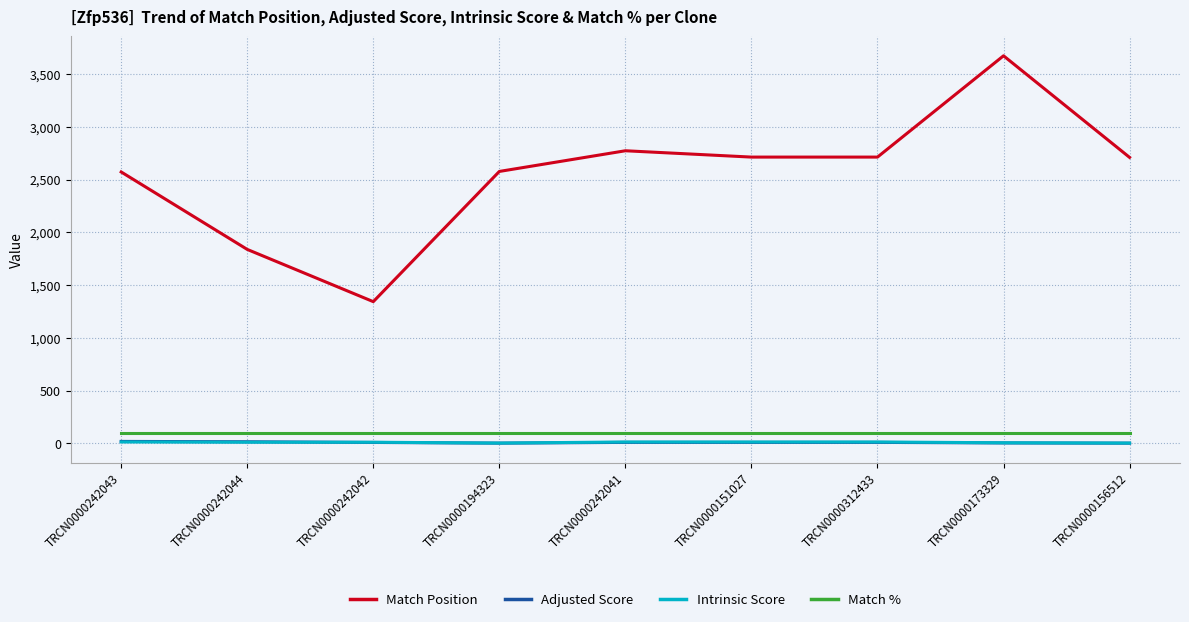

True or false: Match % and Match Position cross at least once.

False